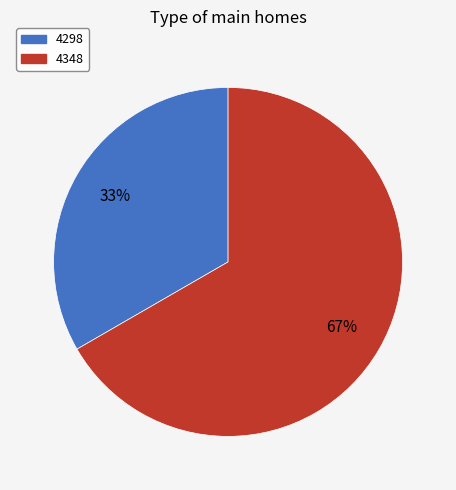

Is it true that 4348 is 59% of the pie?

False